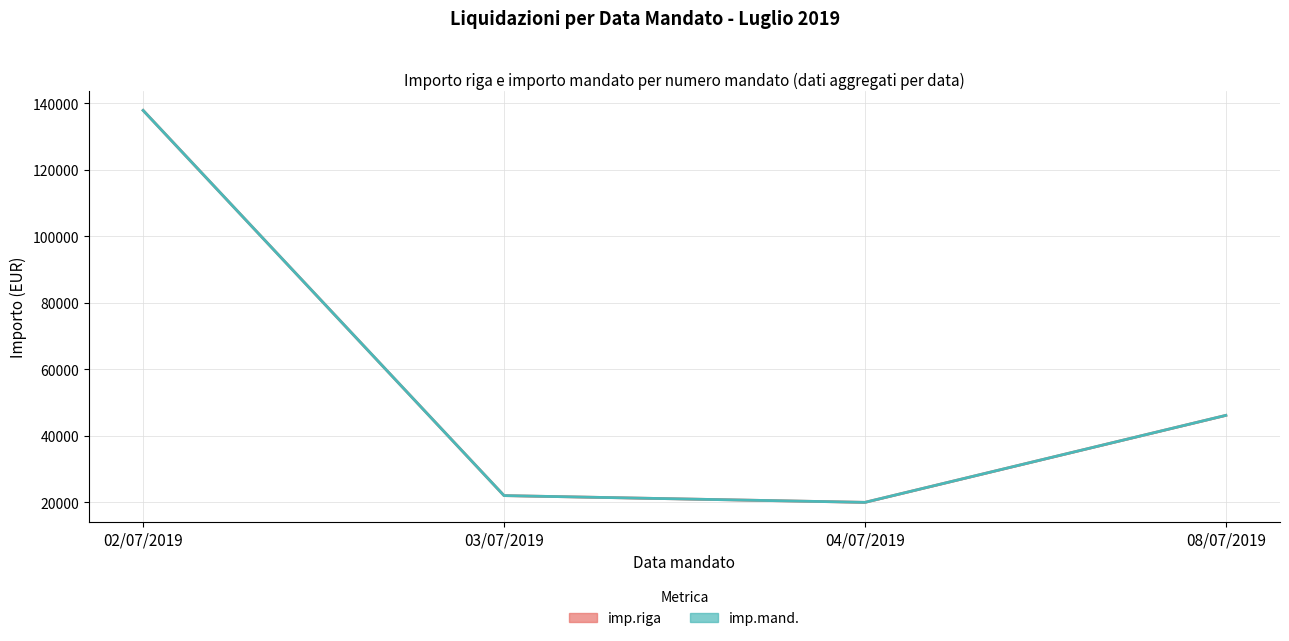

True or false: imp.riga and imp.mand. cross at least once.

False